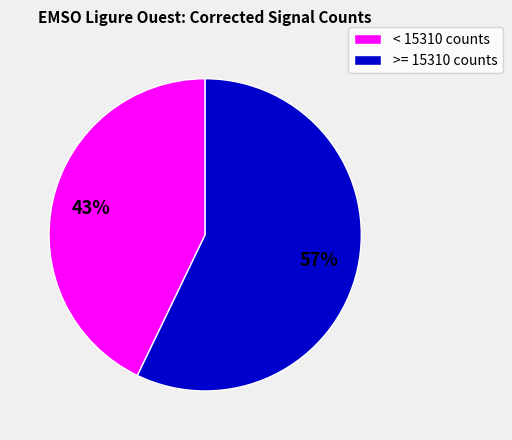

Which has a higher value, < 15310 counts or >= 15310 counts?

>= 15310 counts